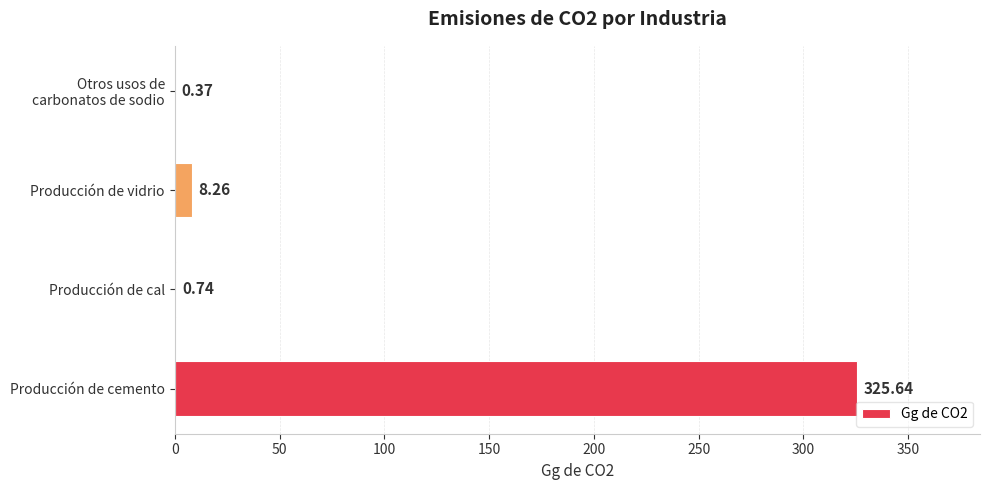

Which has a higher value, Producción de cal or Producción de cemento?

Producción de cemento